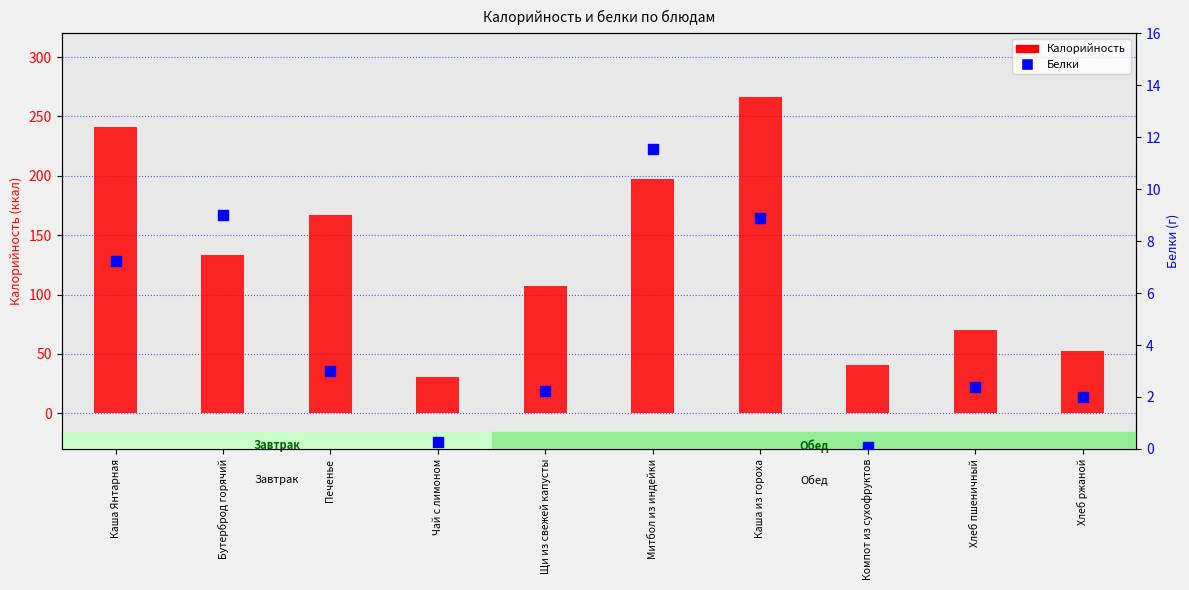

Which series reaches the maximum Y coordinate?

Калорийность